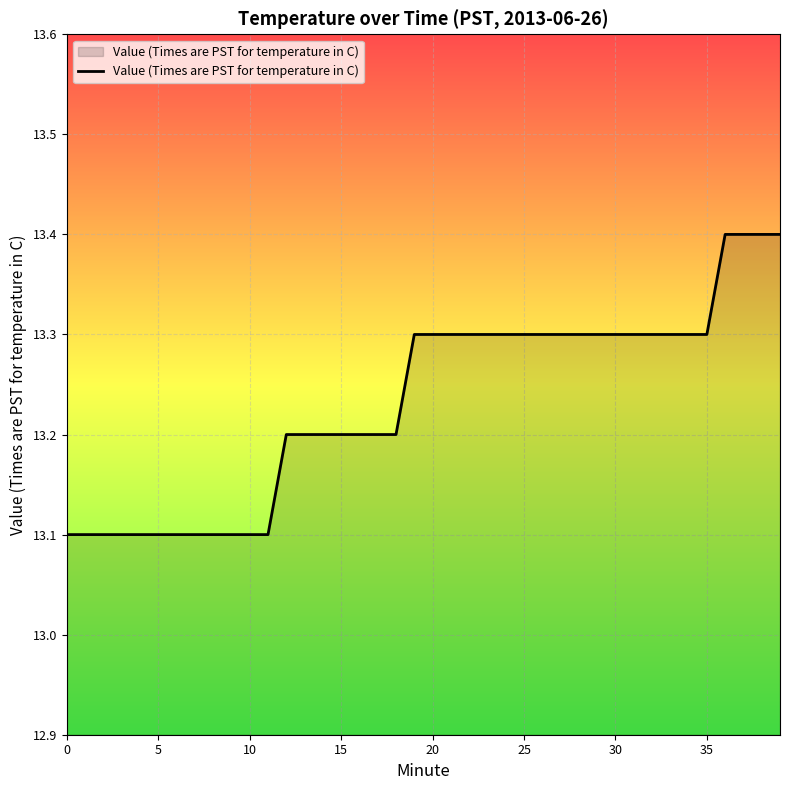

What is the maximum value shown in the chart?

13.4